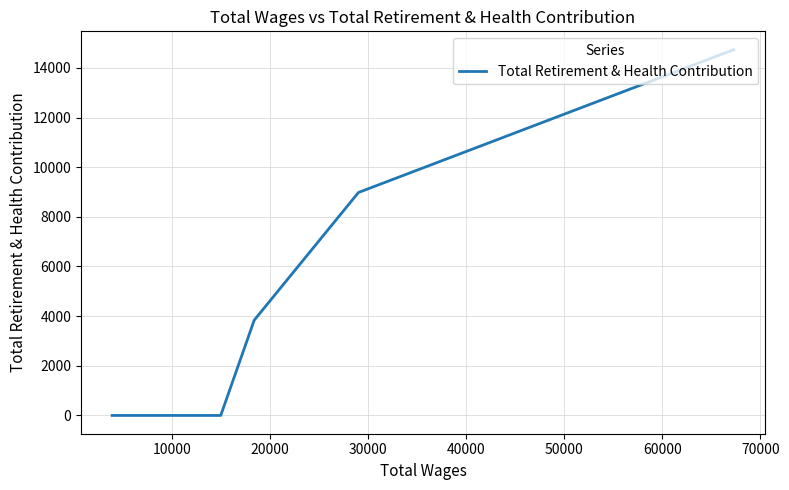

How many lines are shown in the chart?

1